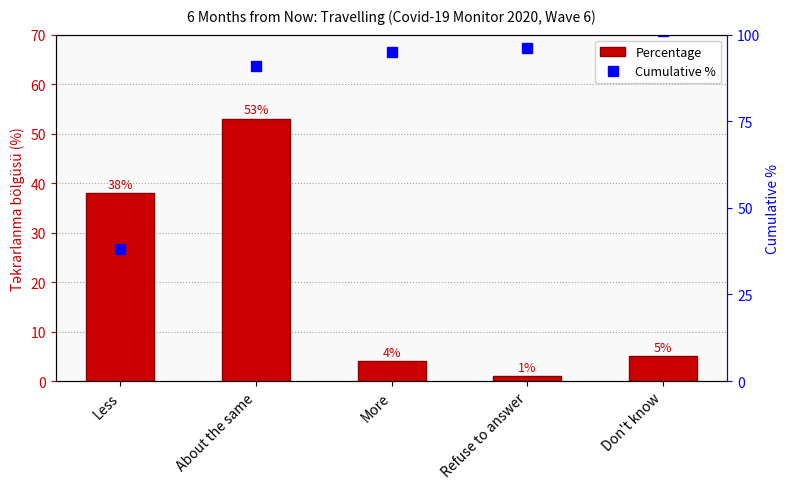

What is the sum of all Percentage values?

101